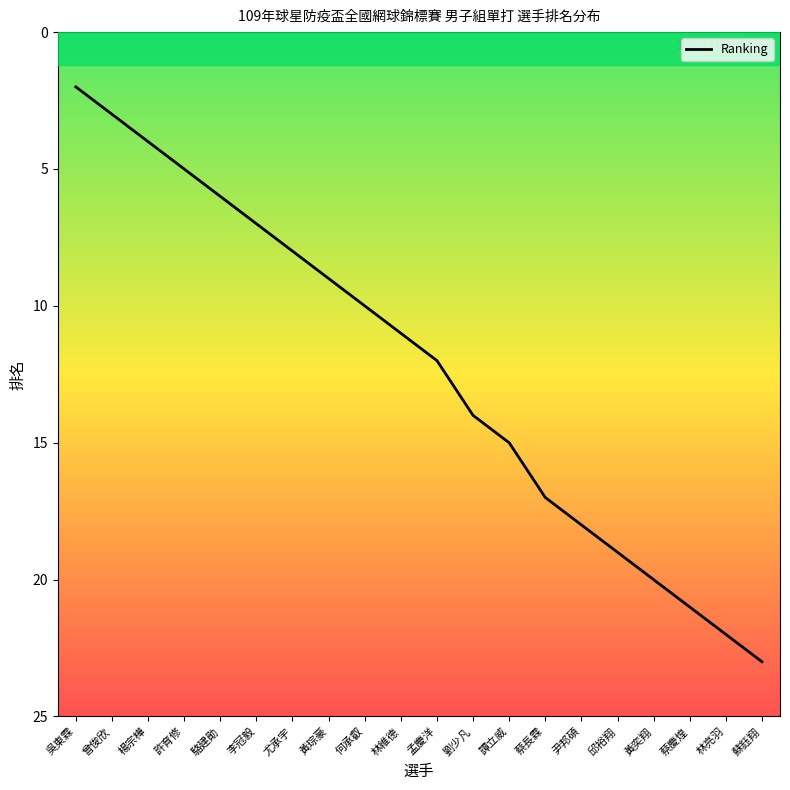

What is the difference between the maximum and minimum values?

21